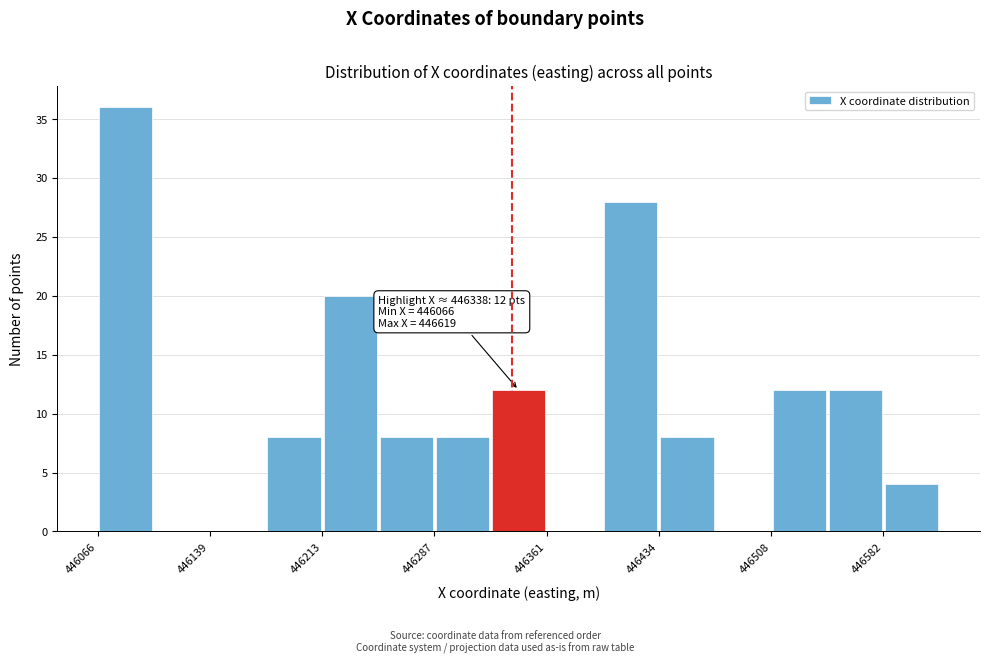

Read against the x-axis, roughly where is the centre of the tallest bar?

446080